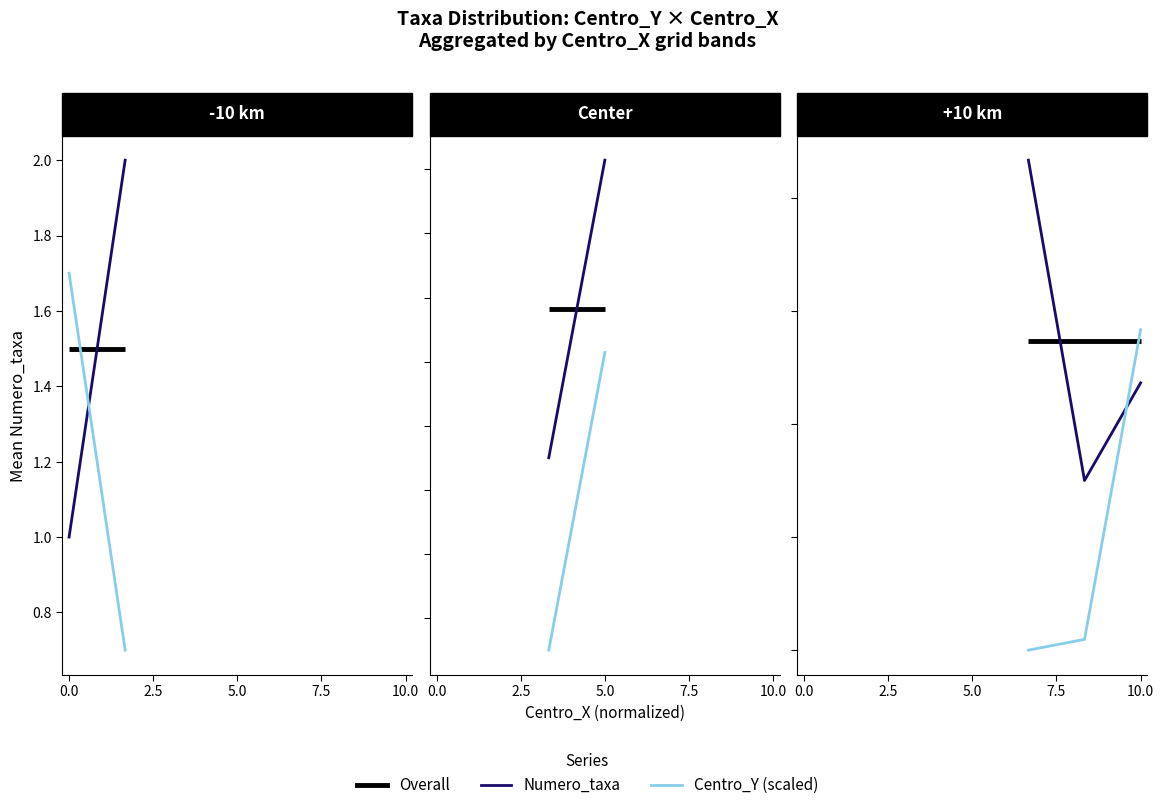

What is the maximum value shown in the chart?

2.0